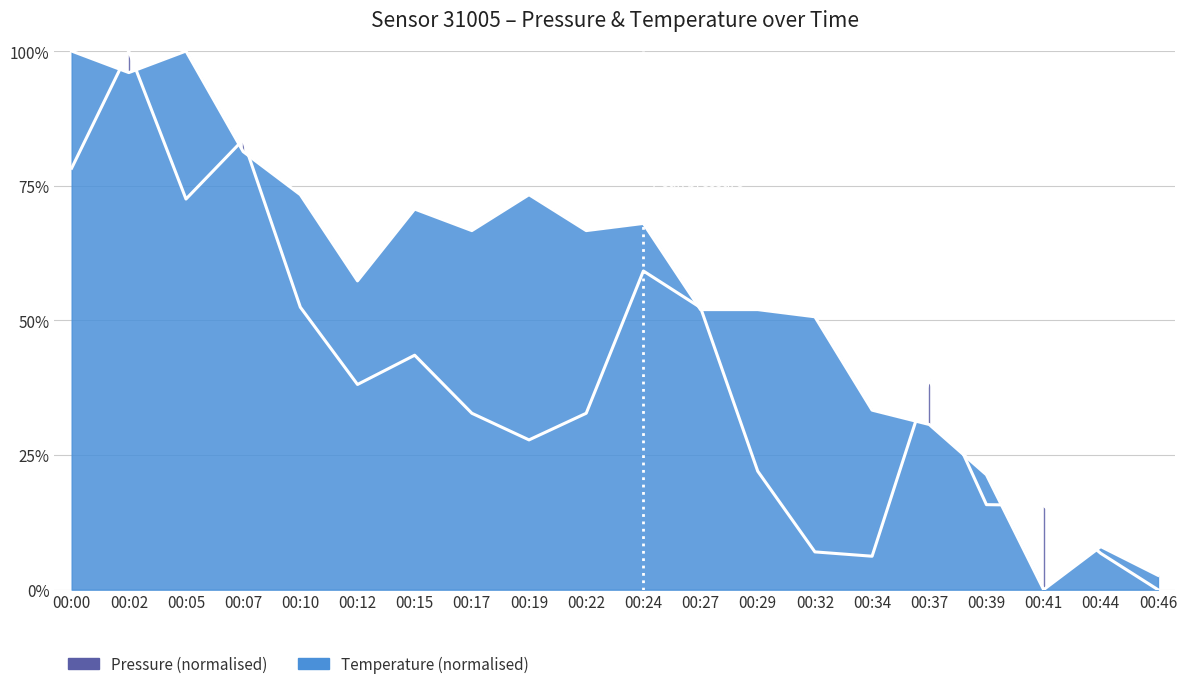

At which label does pressure reach its peak?

00:02